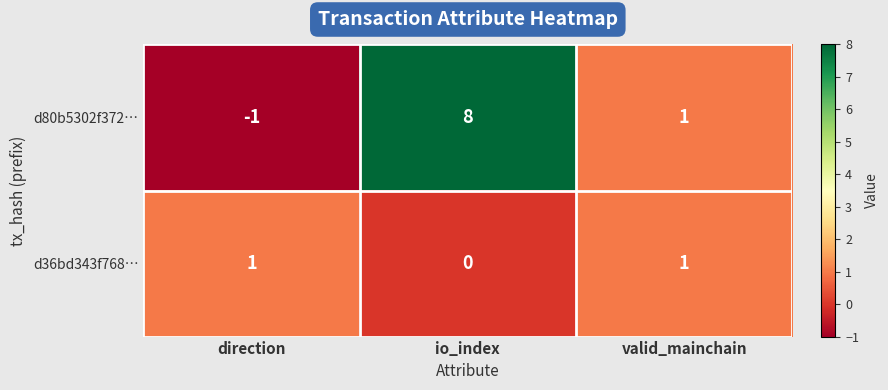

Where is d36bd343f768… nearest to the value 0?

io_index